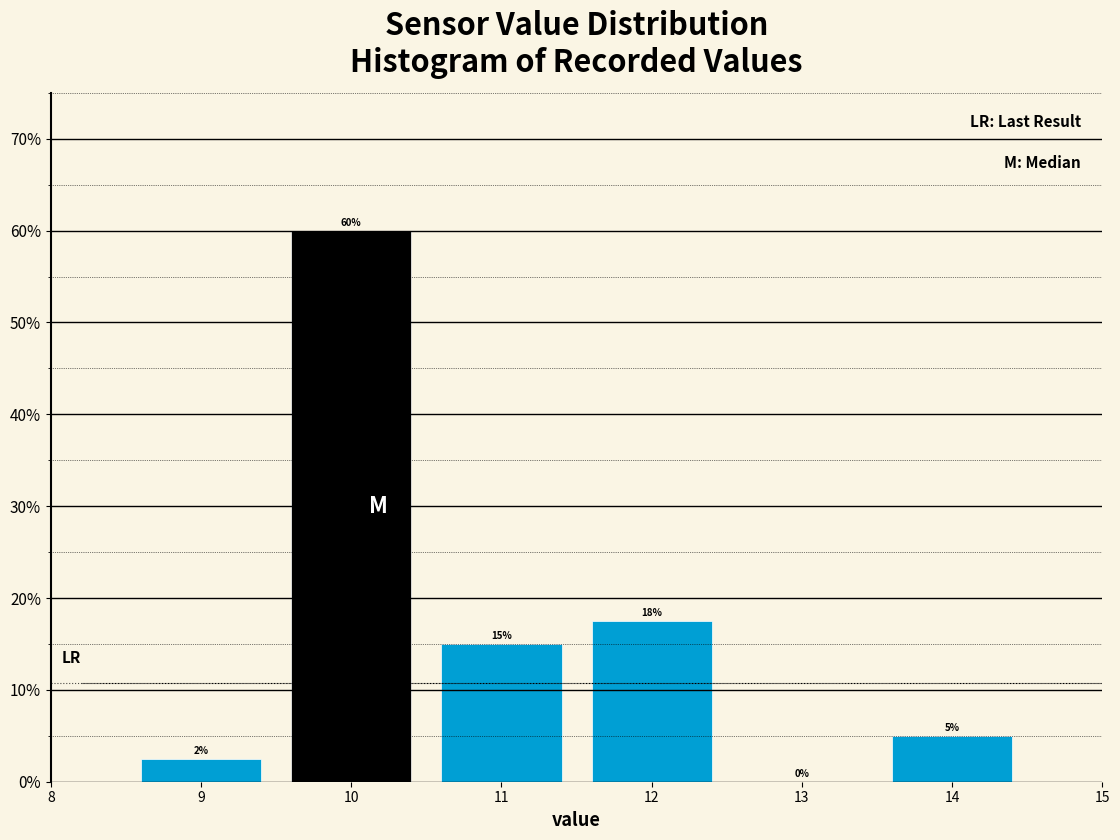

Over which range of the x-axis is the bar tallest?

9.5 to 10.5